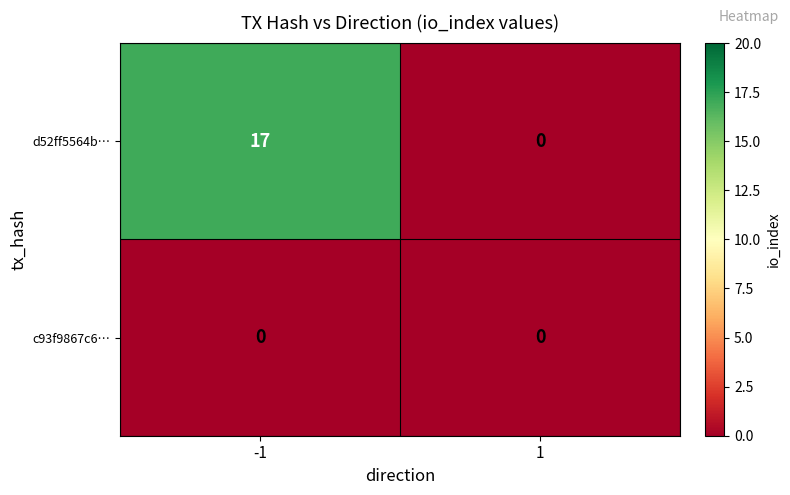

Which series changed the most between -1 and 1?

d52ff5564b…